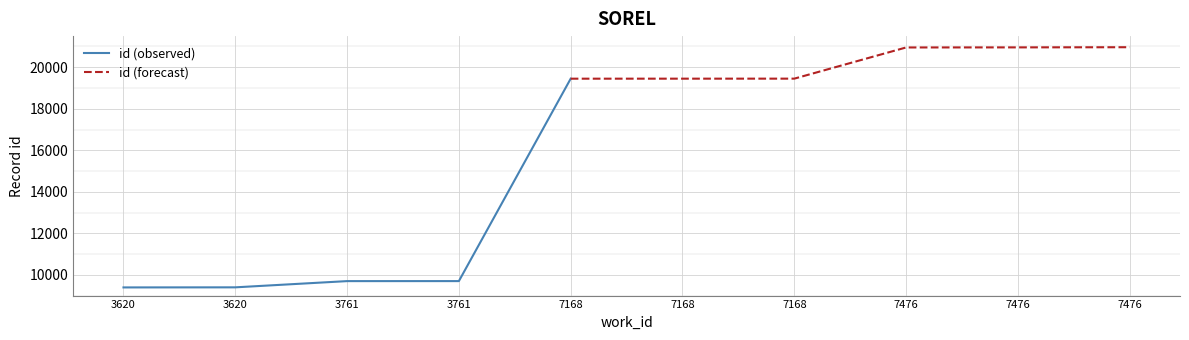

How many values exceed 19450?

4